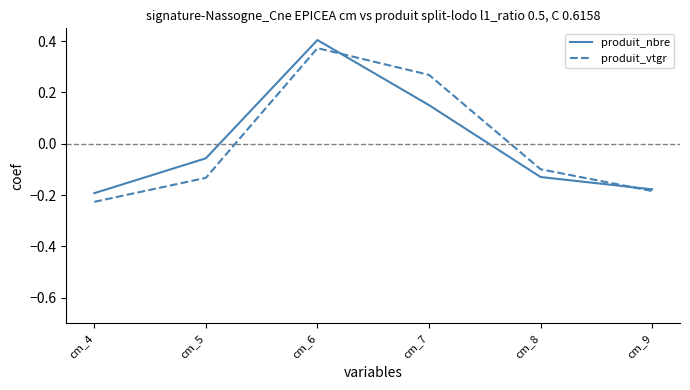

Which category has the lowest value in the produit_vtgr series?

cm_4